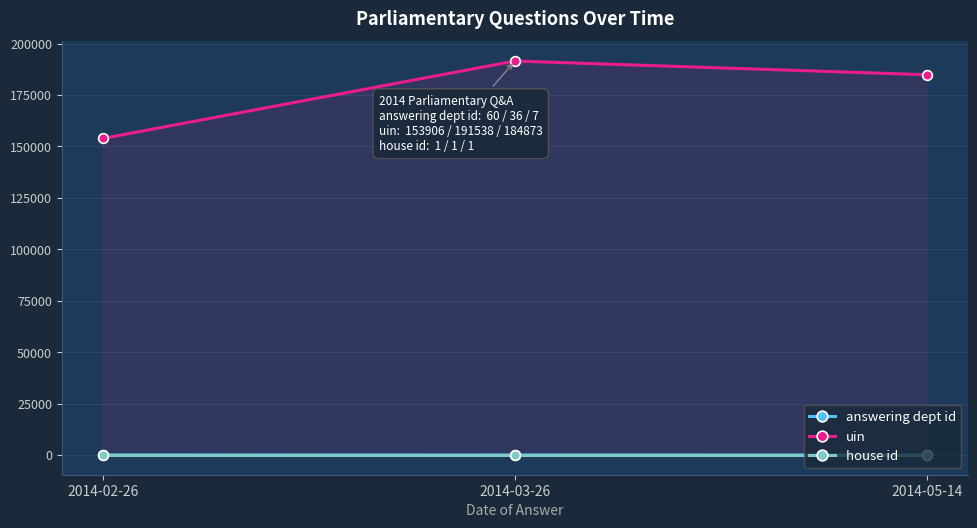

What is the total value across all series at 2014-05-14?

184881